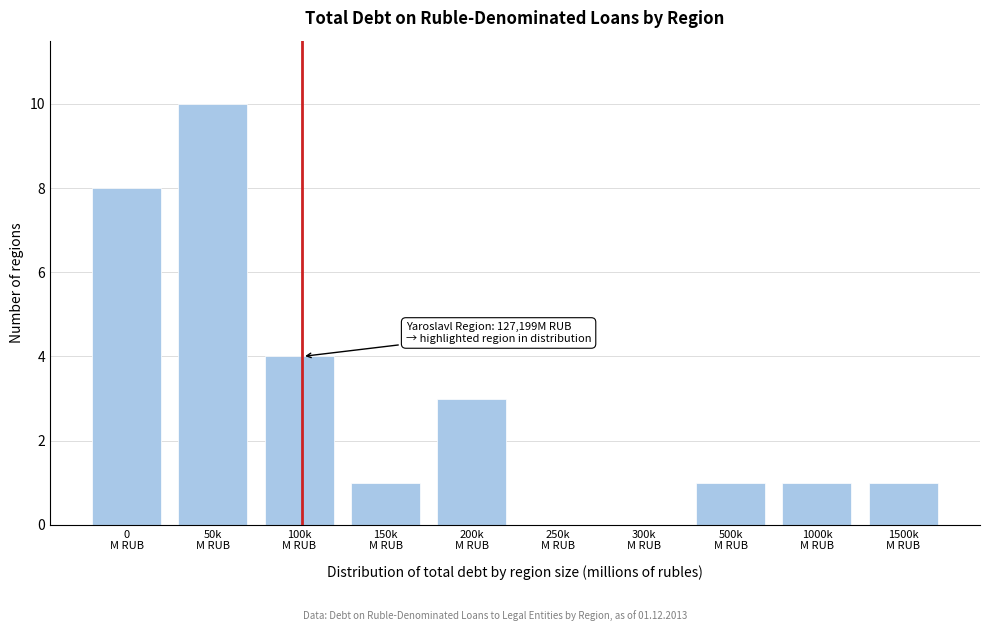

What is the greatest value displayed?

10